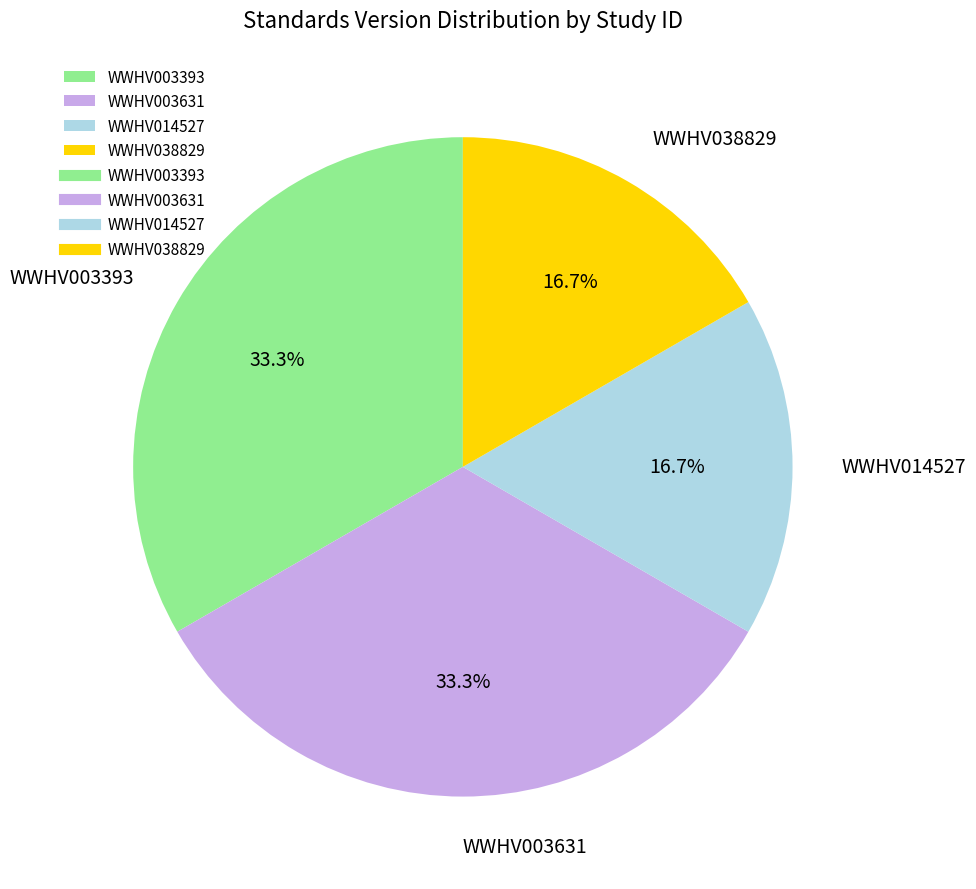

Approximately how many times larger is the value at WWHV003393 compared to WWHV014527?

2.0